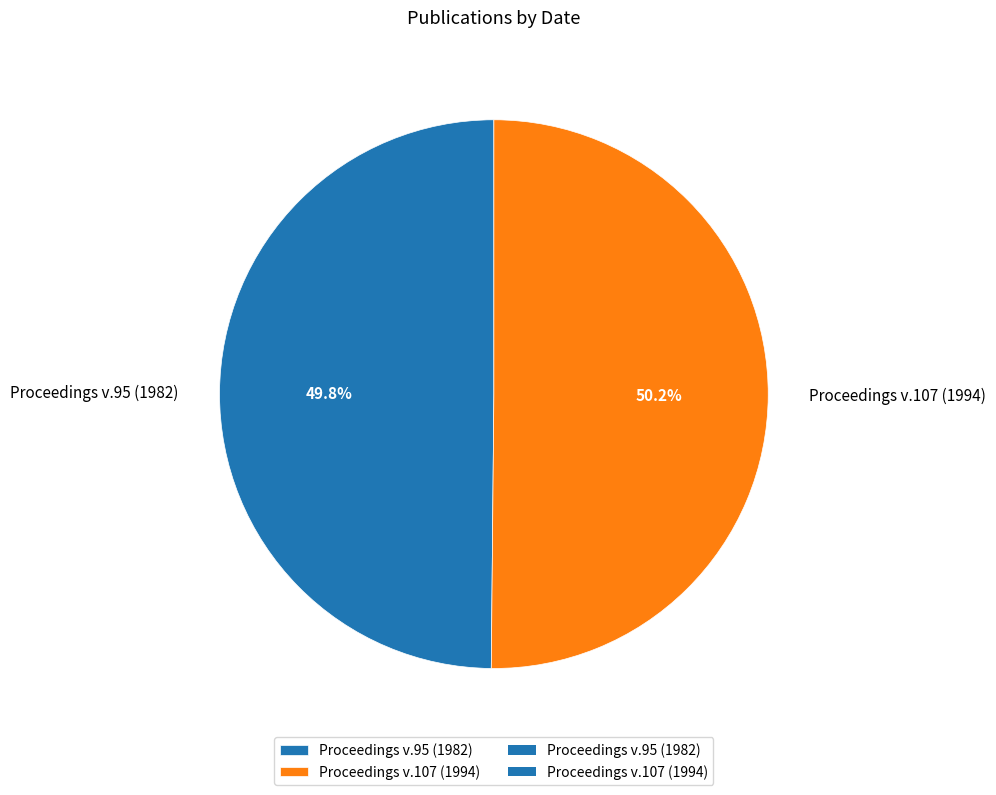

Is it true that Proceedings v.95 (1982) is 50% of the pie?

True